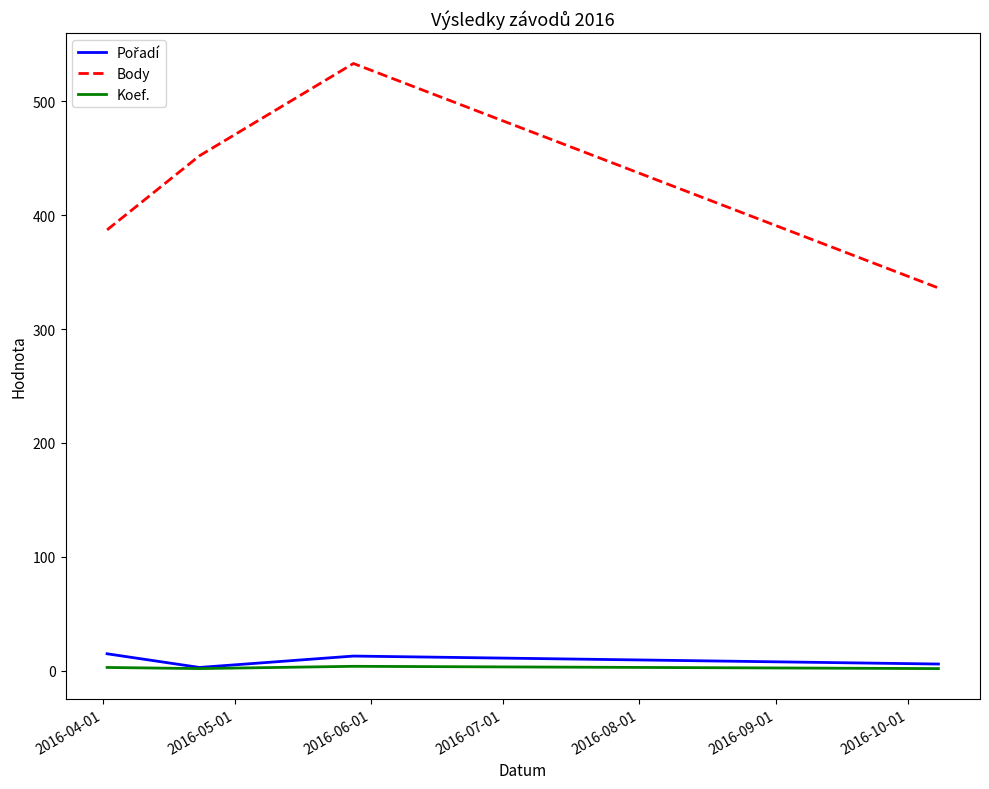

Which series has the largest range (max minus min)?

Body